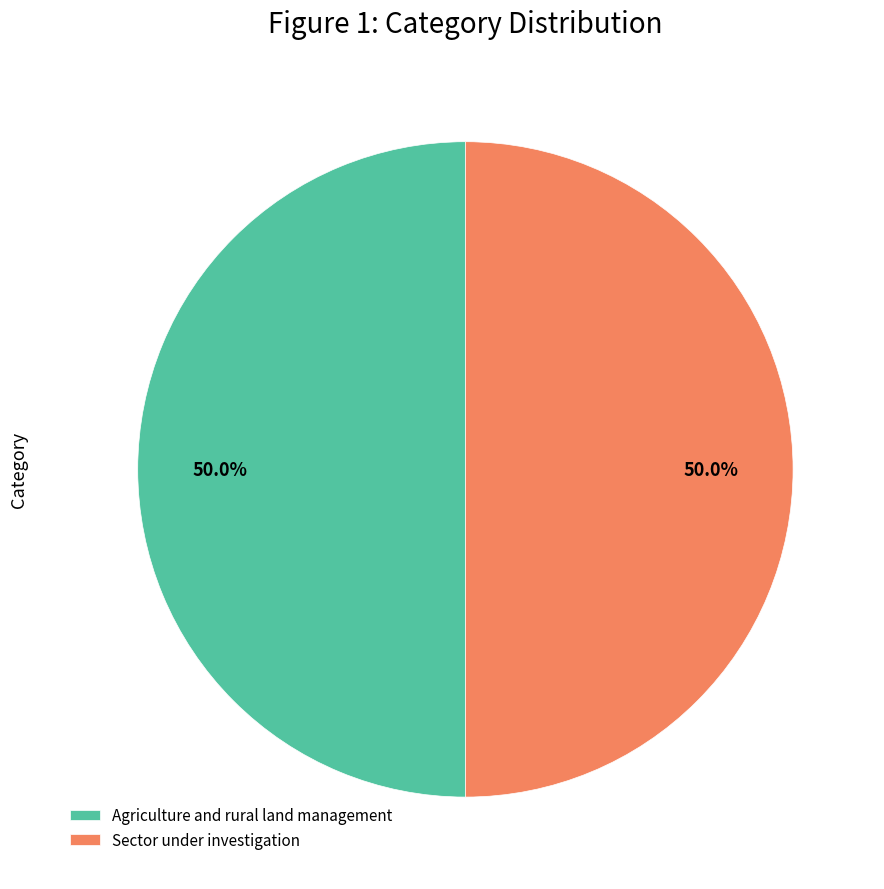

What is the ratio of the value at Sector under investigation to the value at Agriculture and rural land management?

1.0